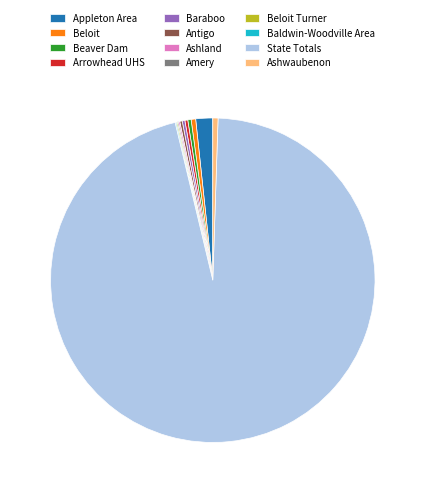

The State Totals slice represents 96% of the pie. True or false?

True